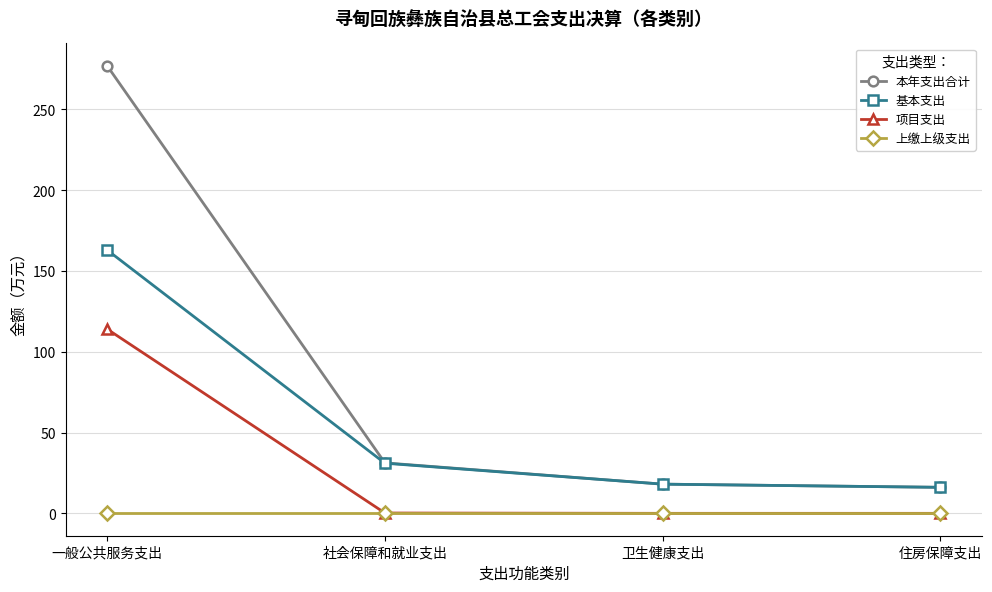

What is the value of the 本年支出合计 point at the 3rd from the left?

18.1